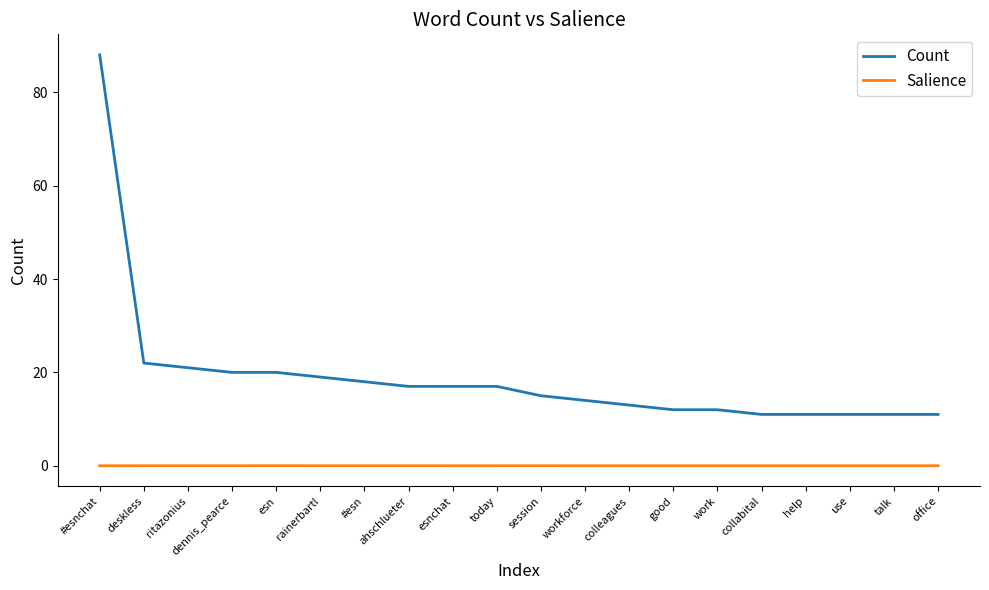

True or false: Salience and Count cross at least once.

False